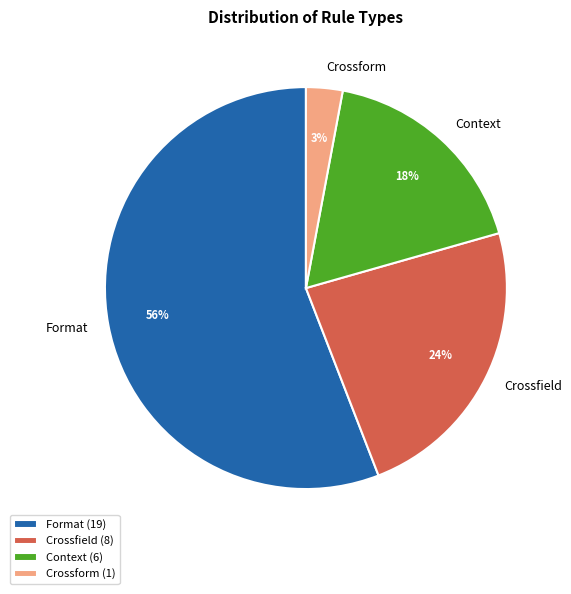

What percentage is the Crossform slice, to the nearest percent?

3%